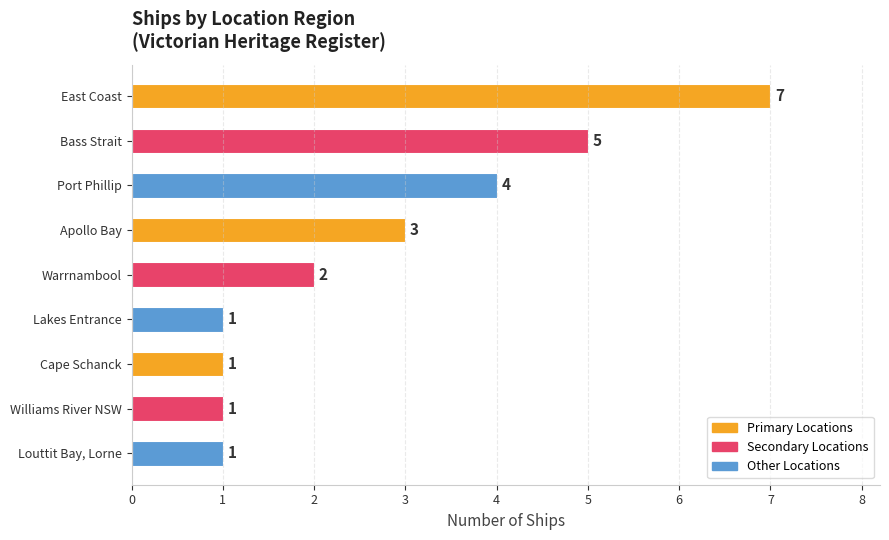

The chart shows a value of 1 at Bass Strait. True or false?

False